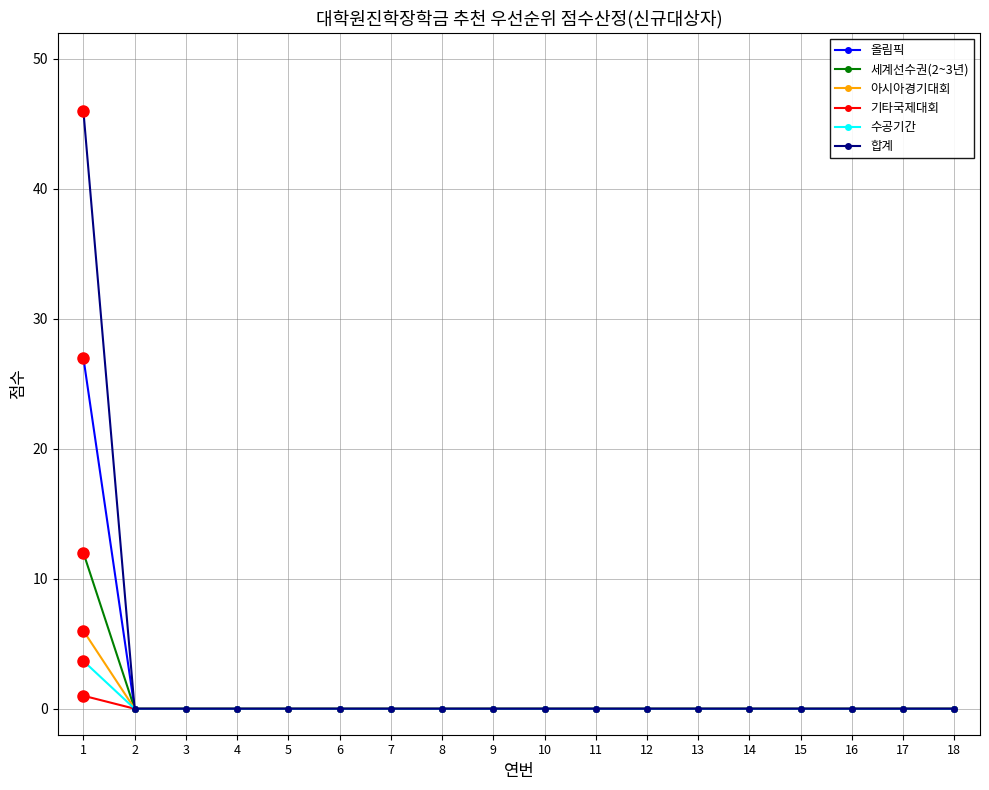

How many categories are shown in the chart?

18